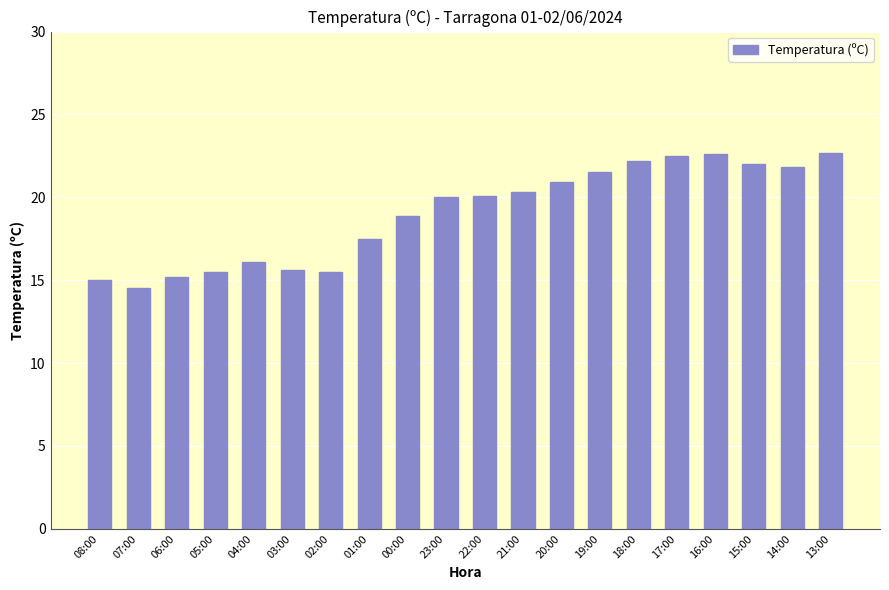

How many categories are shown in the chart?

20